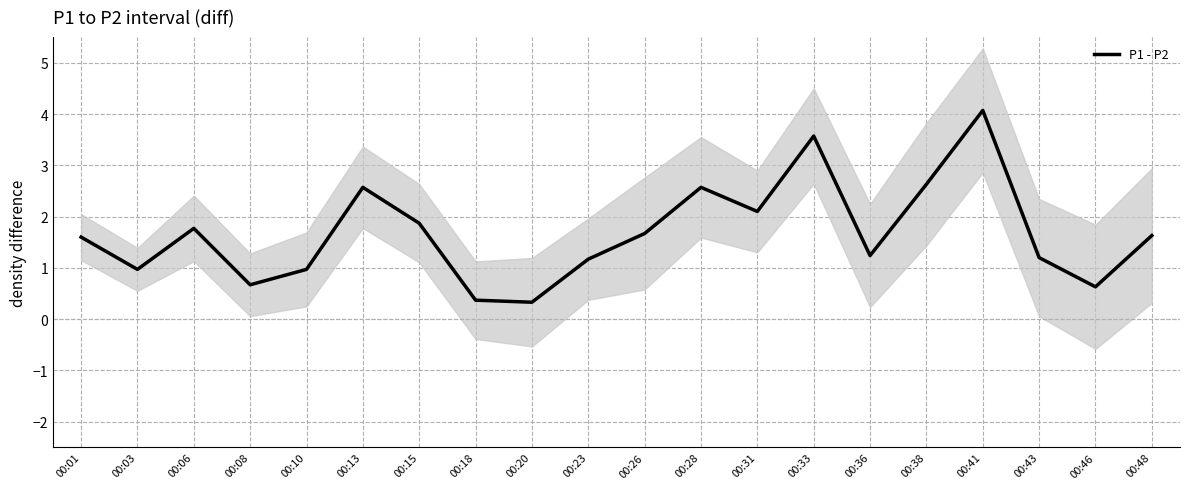

Which has a higher value, 00:10 or 00:31?

00:31